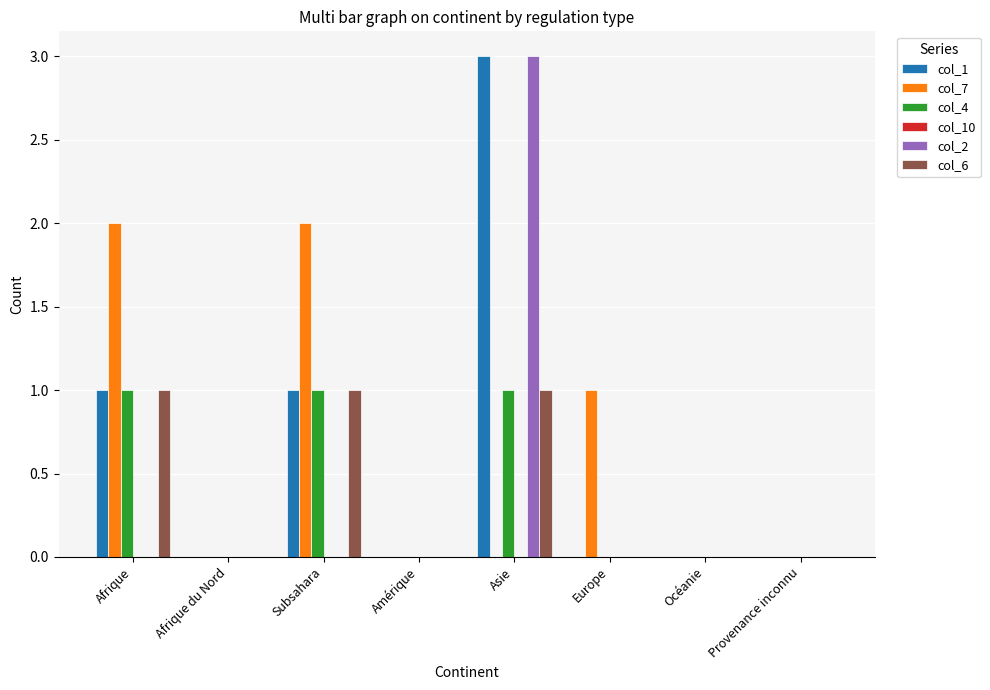

Are the bars horizontal?

No